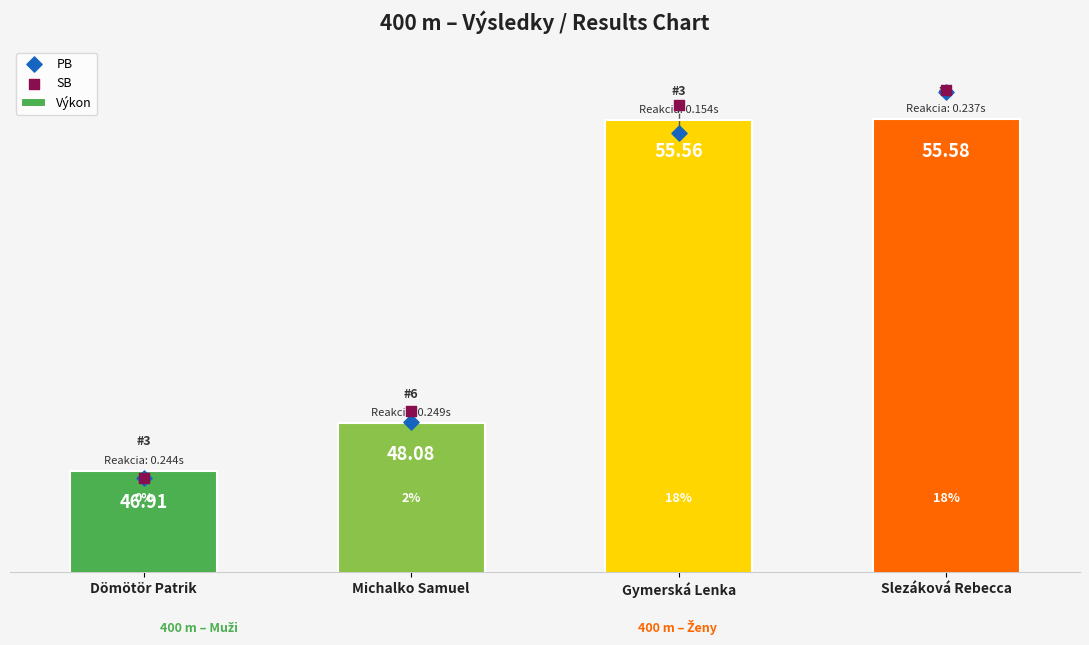

What are all the series names shown in the legend?

Výkon, PB, SB